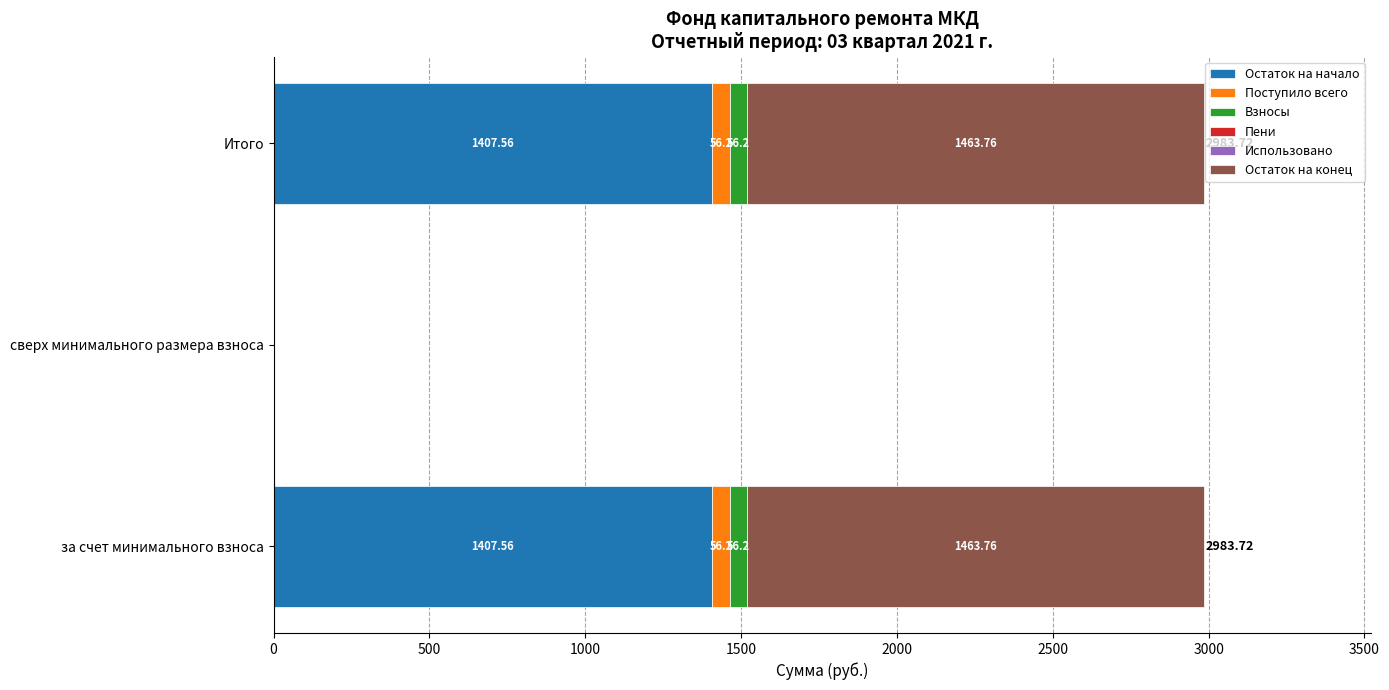

How many categories are shown in the chart?

3